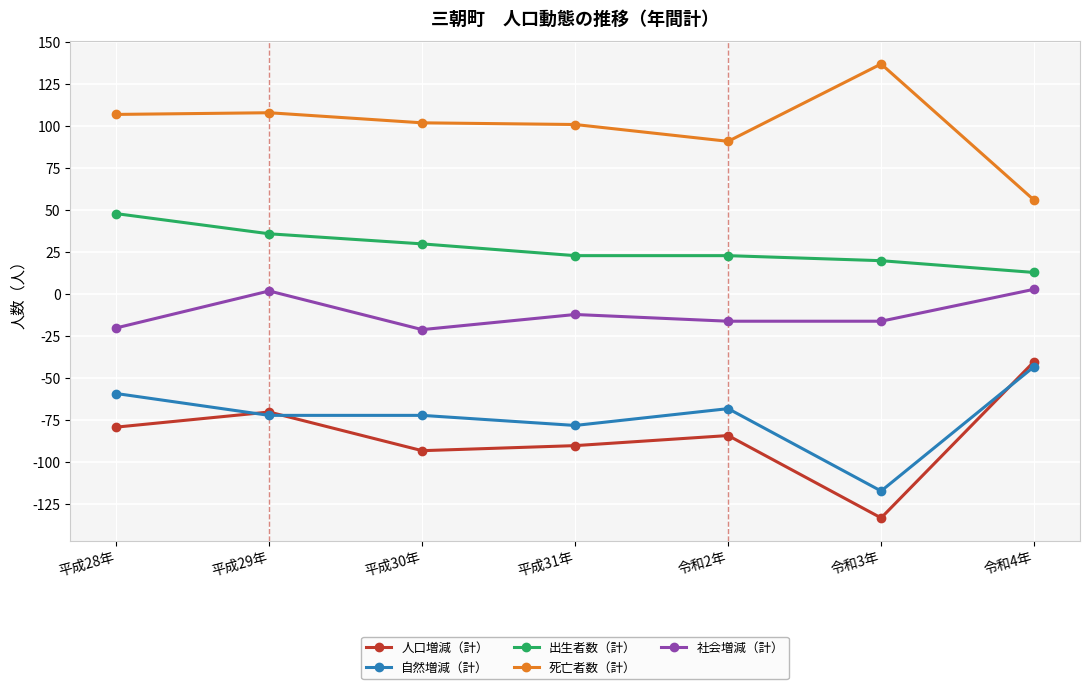

Does the chart have visible grid lines?

Yes